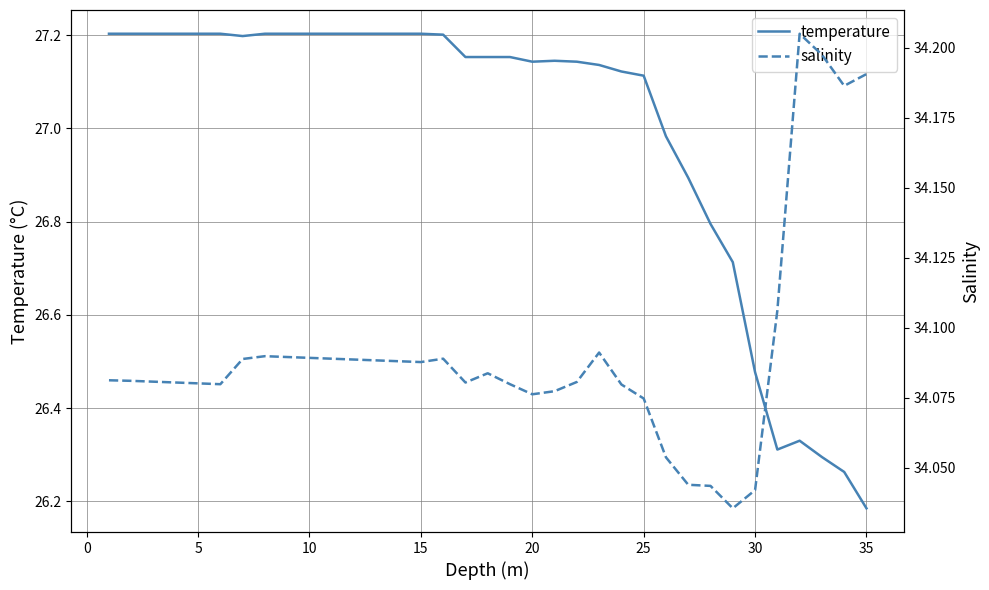

How many data points does each series have?

35